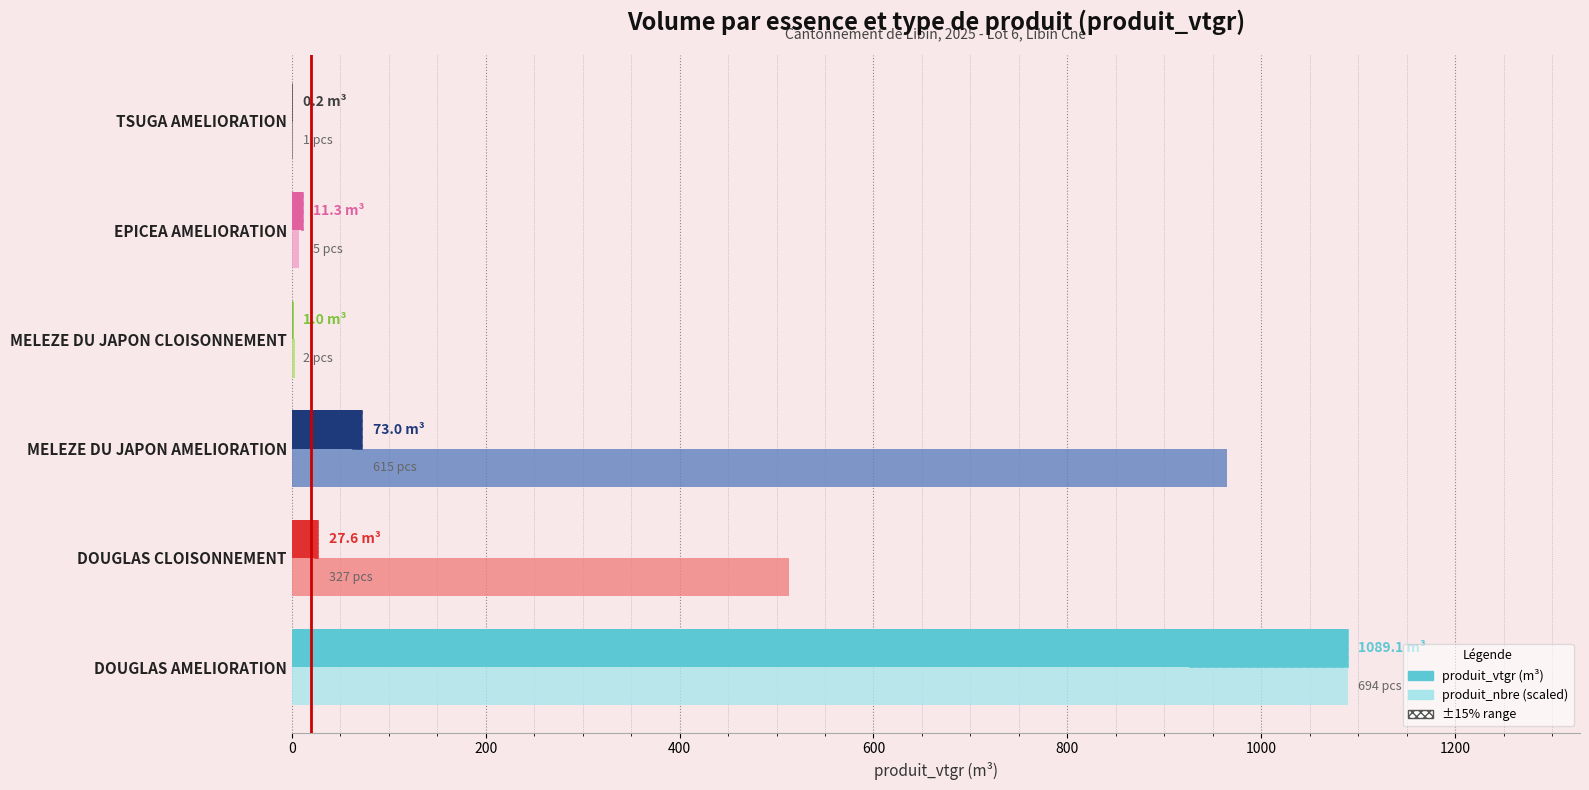

At MELEZE DU JAPON CLOISONNEMENT, list the series in order from smallest to largest.

produit_vtgr, produit_nbre (scaled)